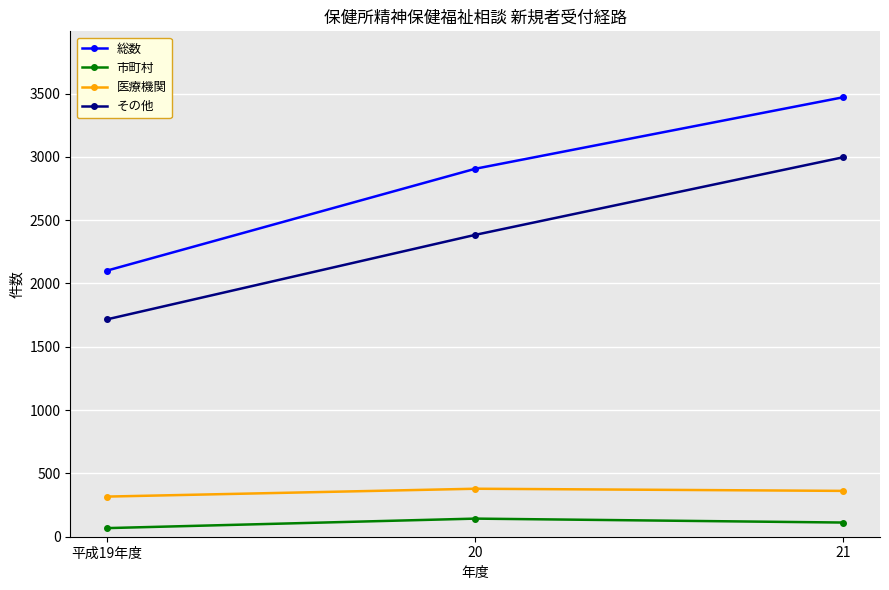

What is the difference between the maximum and minimum values in the 市町村 series?

75